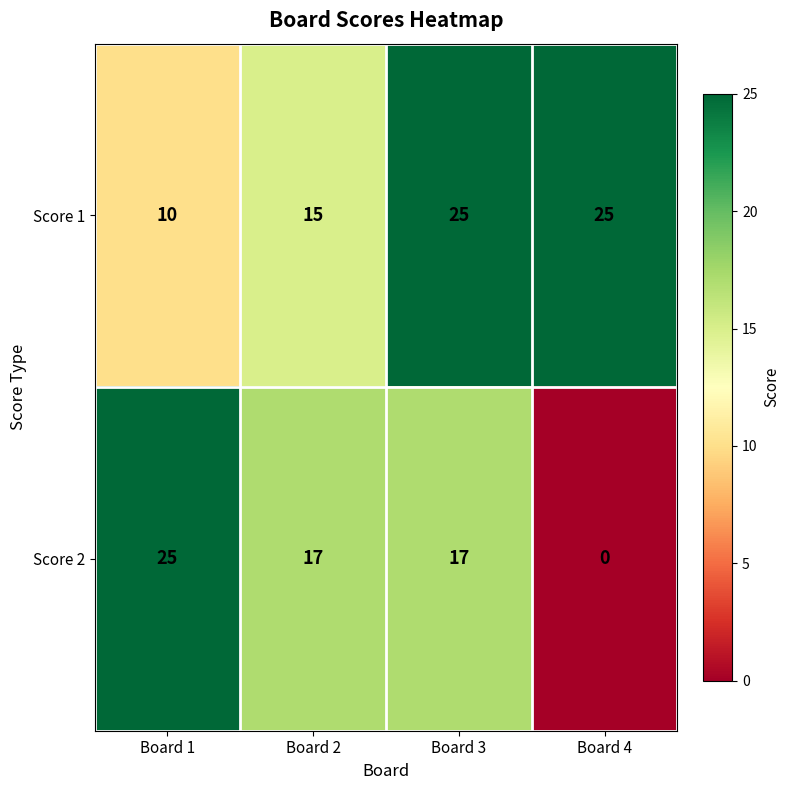

What is the difference between the maximum and minimum values in the Score 1 series?

15